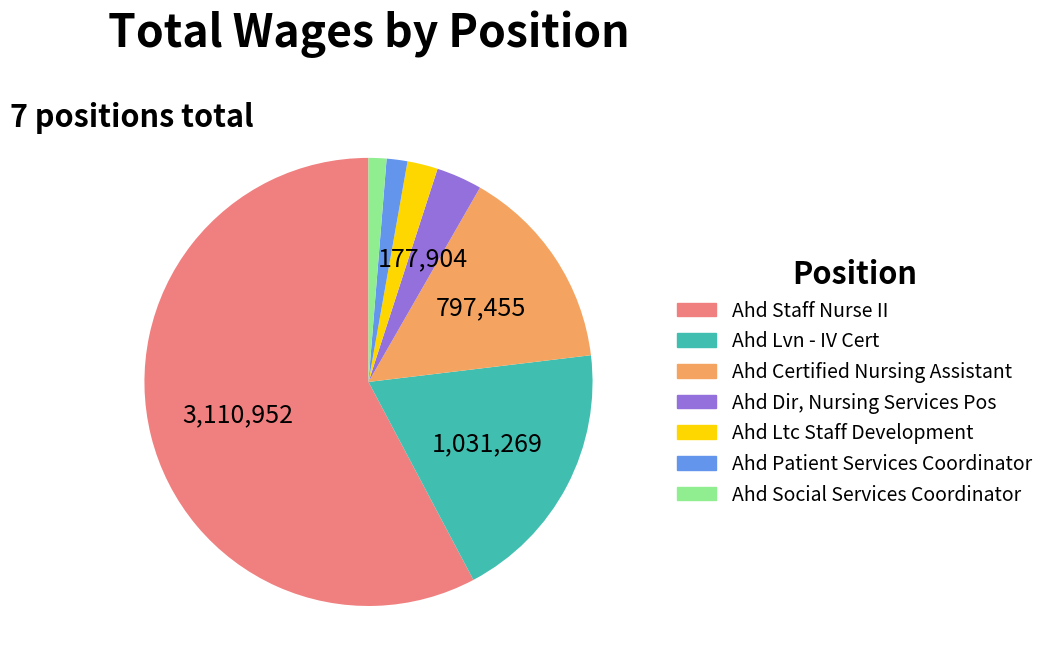

The Ahd Social Services Coordinator slice represents 1% of the pie. True or false?

True